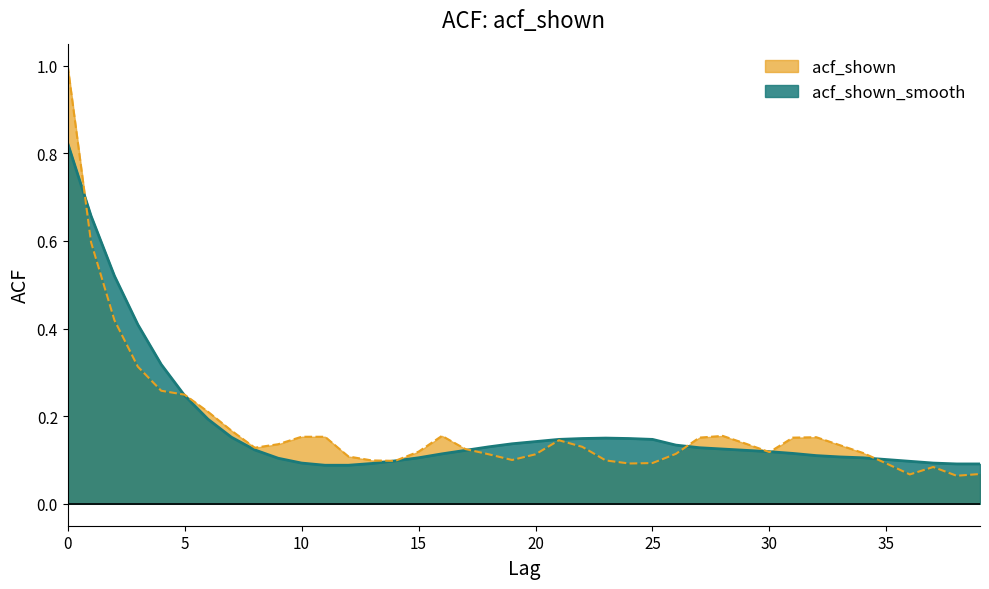

Between 13 and 27, which series saw the biggest shift?

acf_shown